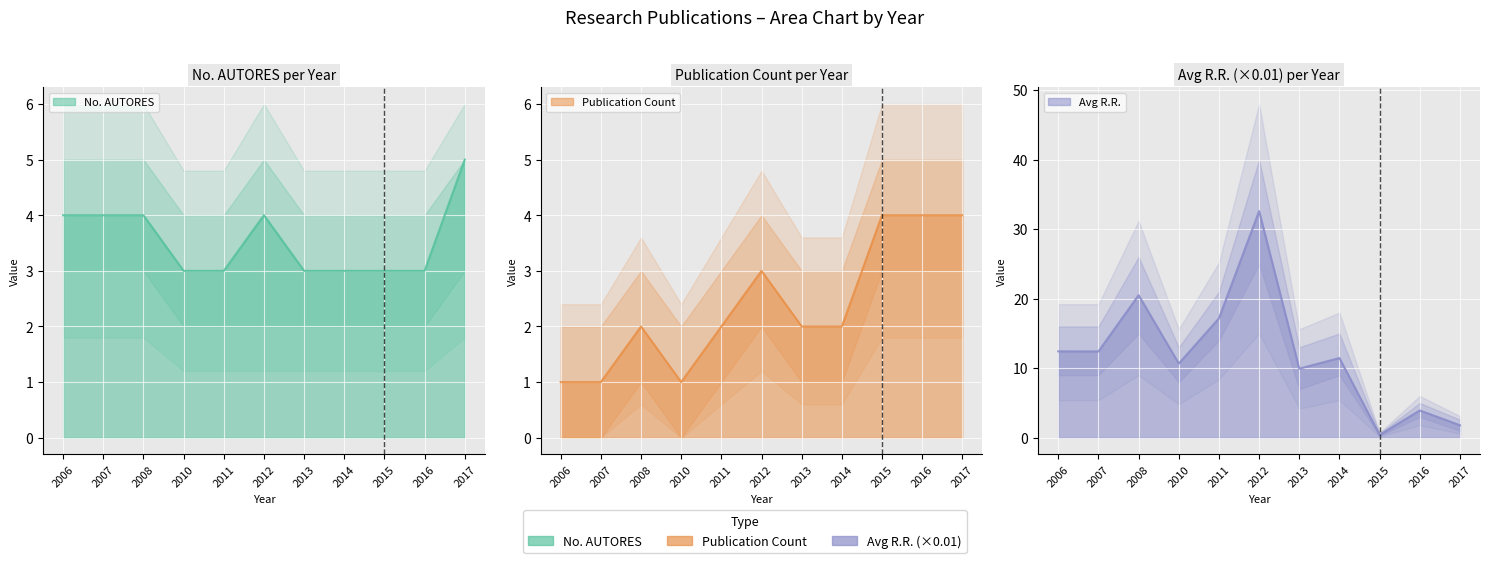

How many data points in Avg R.R. are less than 11?

5